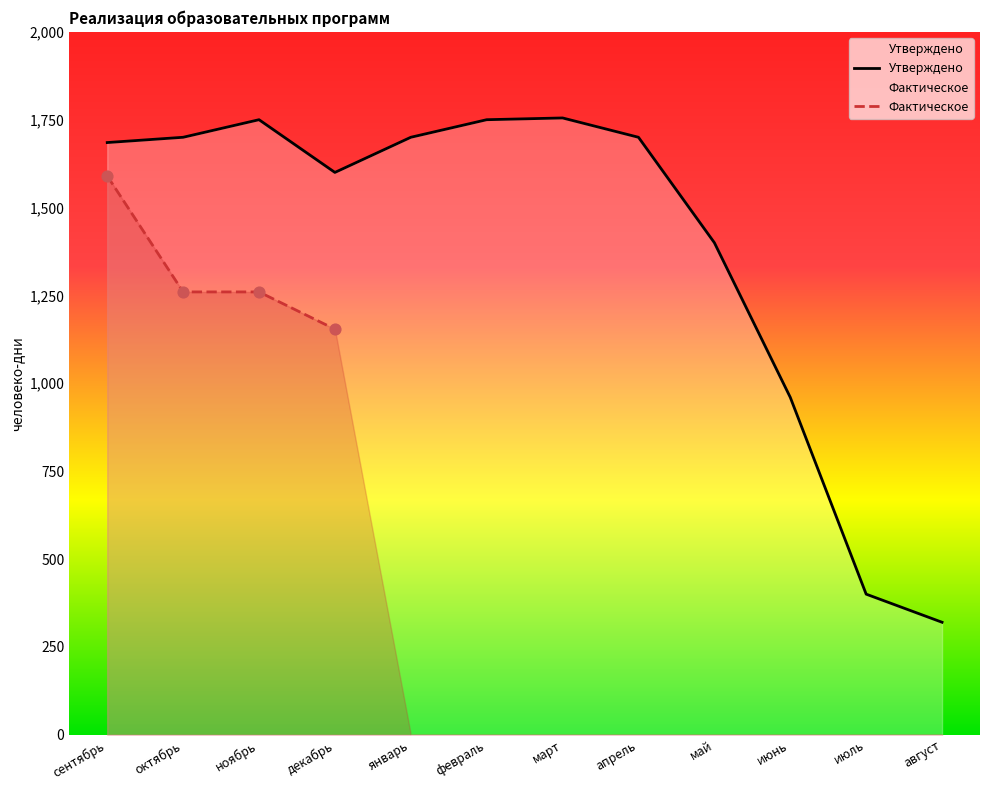

Which series reaches the minimum Y coordinate?

Утверждено